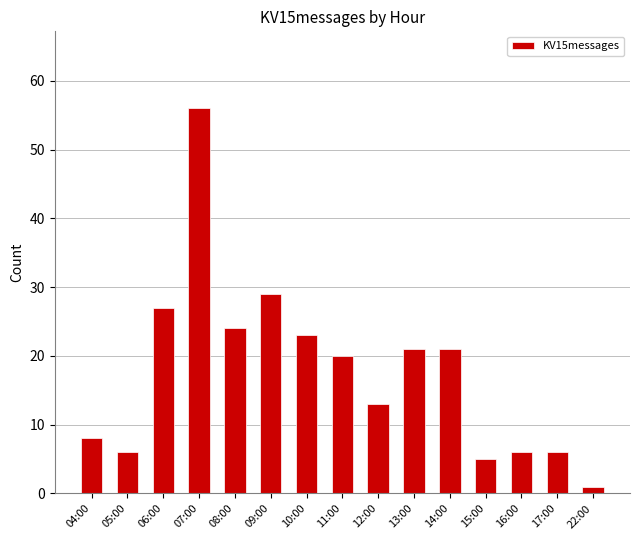

What is the label of the 5th bar from the right?

14:00